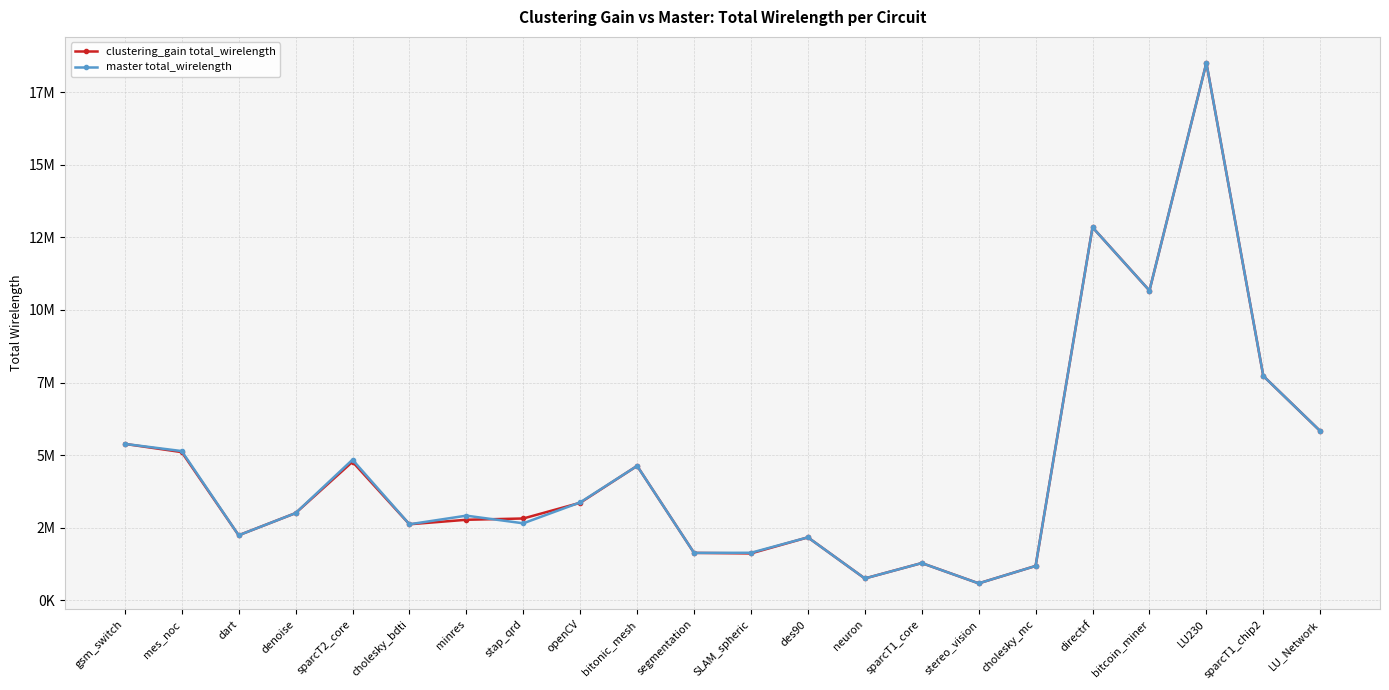

What are all the series names shown in the legend?

clustering_gain total_wirelength, master total_wirelength